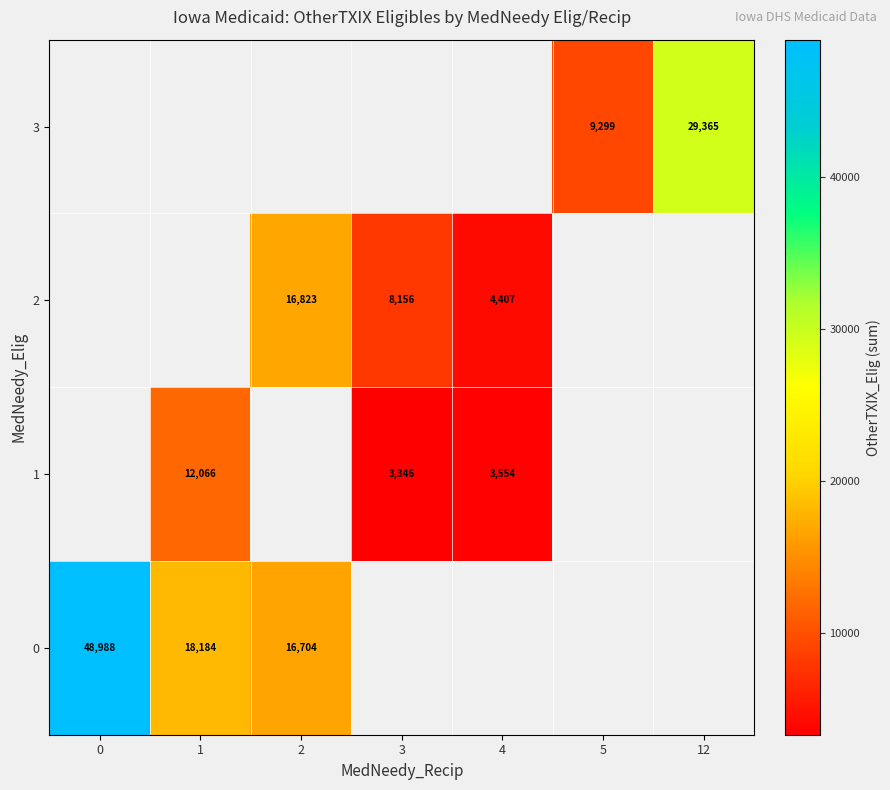

Which series changed the most between 2 and 4?

row_2